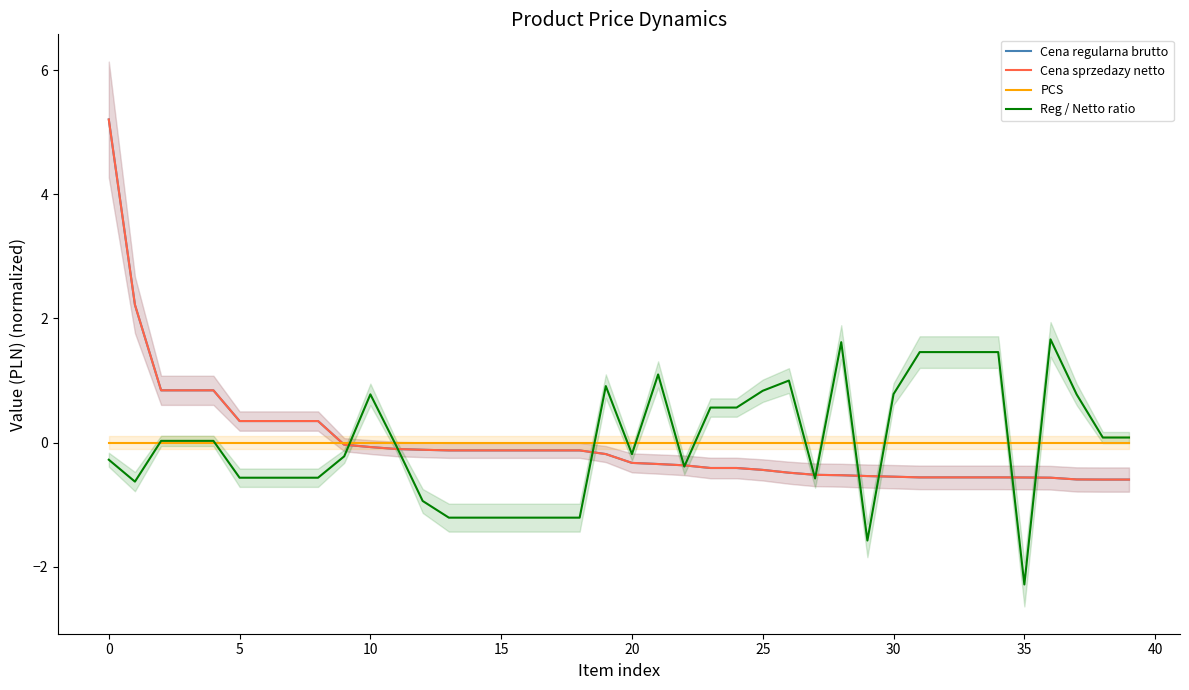

Which category has the lowest value in the Reg / Netto ratio series?

35